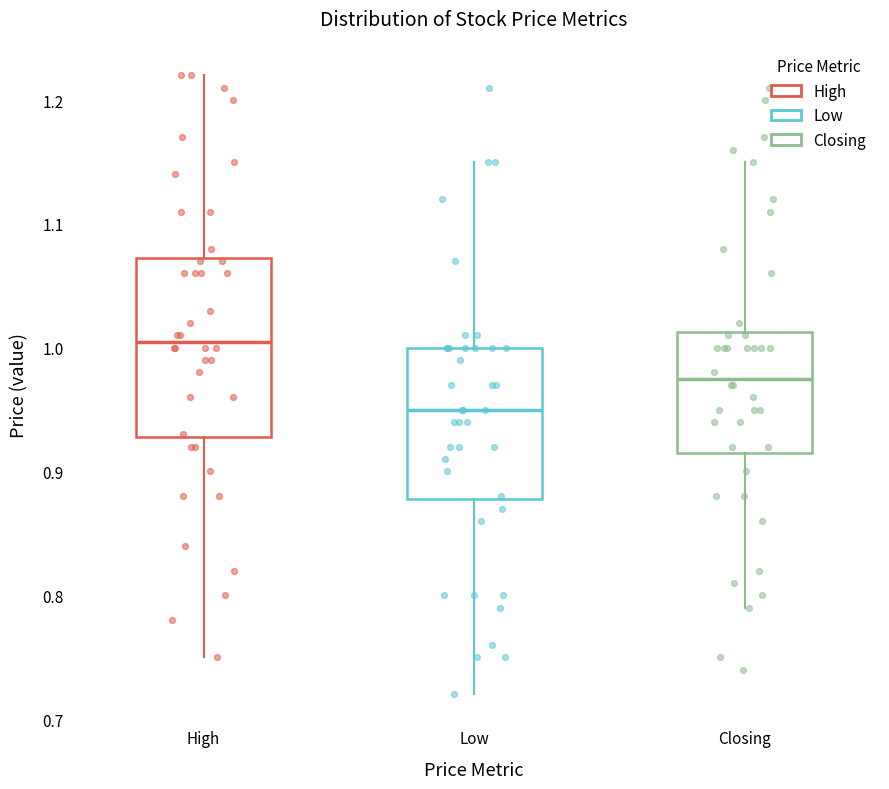

Reading left to right, read every box against the y-axis: the position of its median line, the range the box covers, and the ends of its whiskers. The values are not printed on the chart, so give them approximately, as read against the axis.

High: median 1.01, box 0.93 to 1.07, whiskers 0.75 to 1.22
Low: median 0.95, box 0.88 to 1.00, whiskers 0.72 to 1.15
Closing: median 0.98, box 0.92 to 1.01, whiskers 0.79 to 1.15